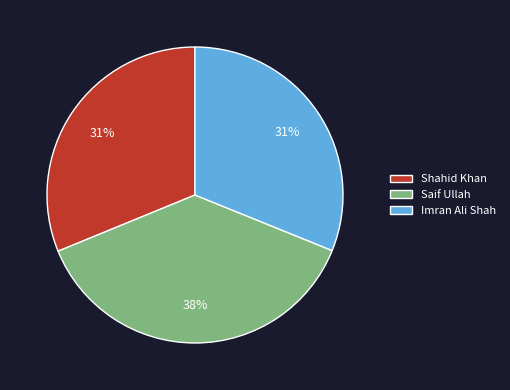

Is it true that Imran Ali Shah is 31% of the pie?

True